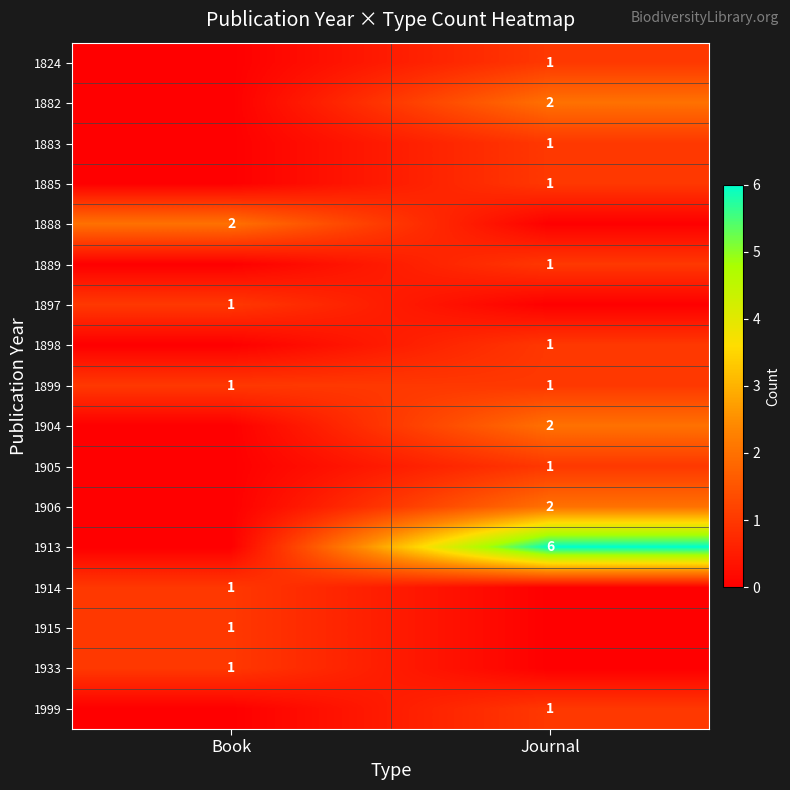

Is it true that 1885 equals 1 at Journal?

True